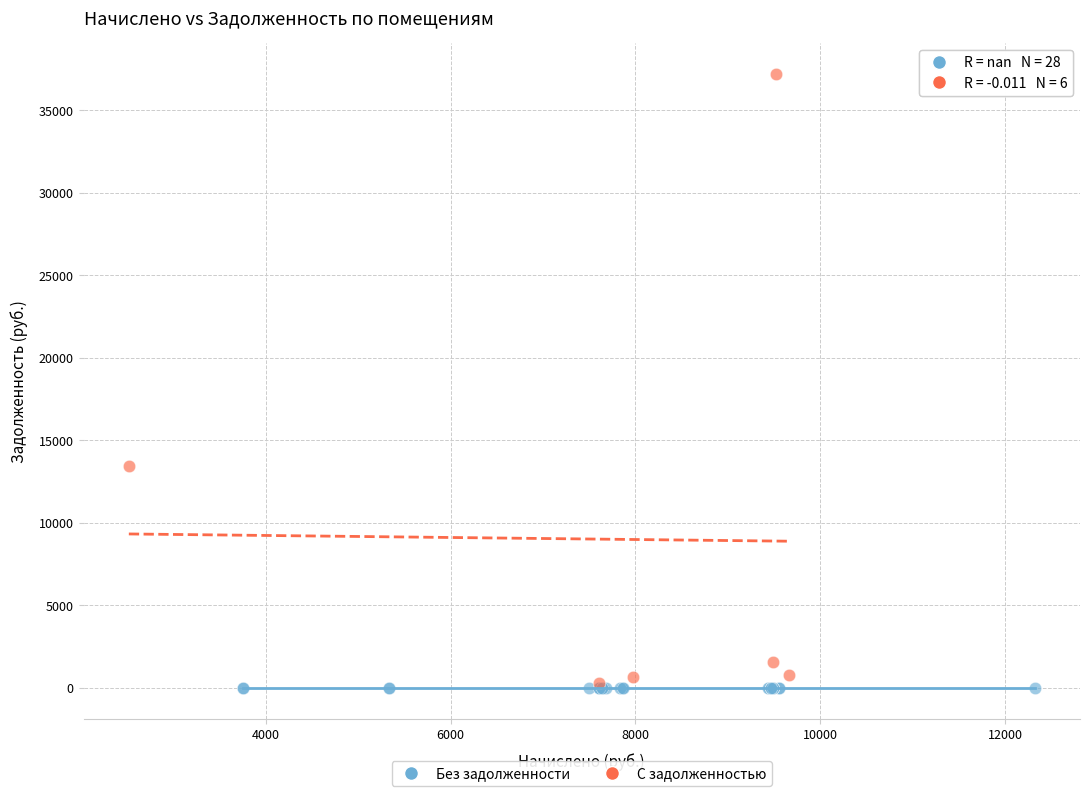

Which series contains the highest Y value?

С задолженностью